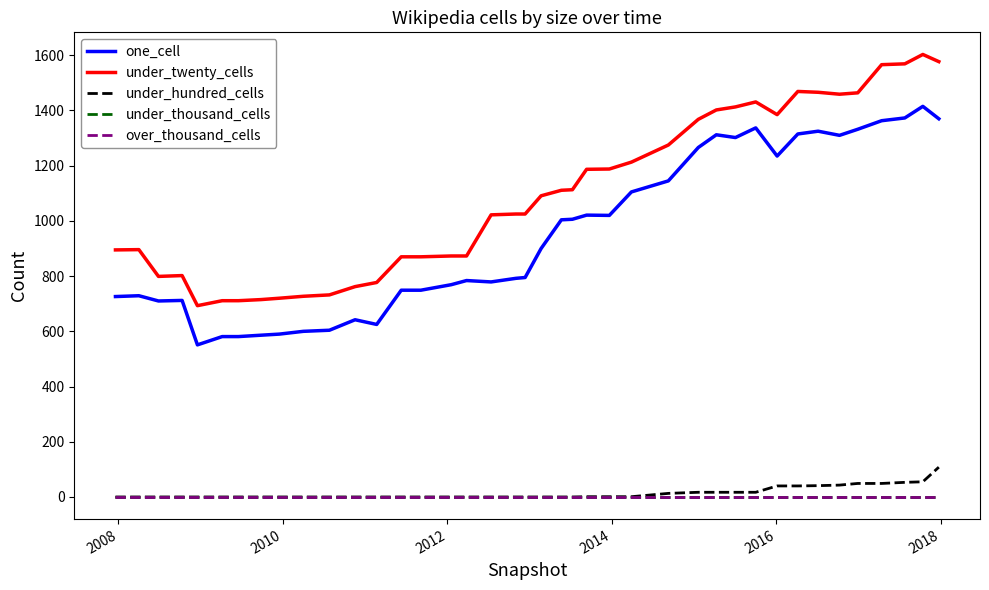

List the series in order of their peak value, highest first.

under_twenty_cells, one_cell, under_hundred_cells, under_thousand_cells, over_thousand_cells